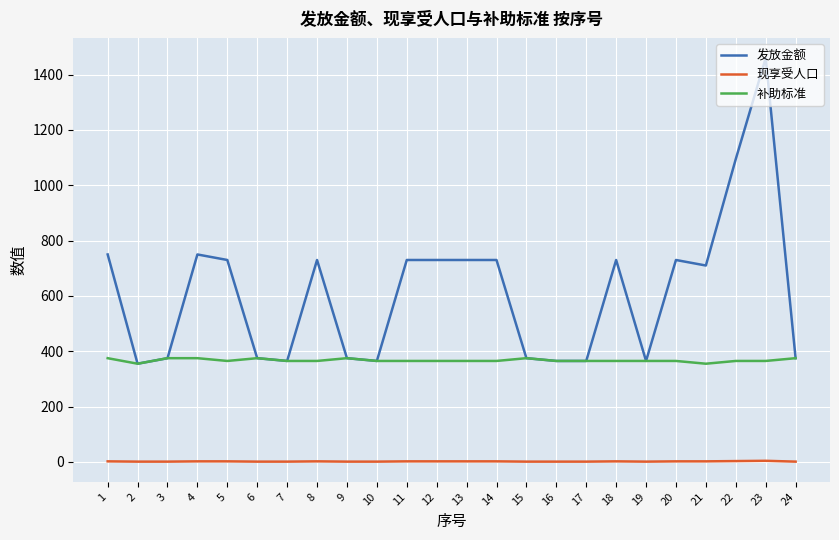

True or false: 现享受人口 and 发放金额 cross at least once.

False